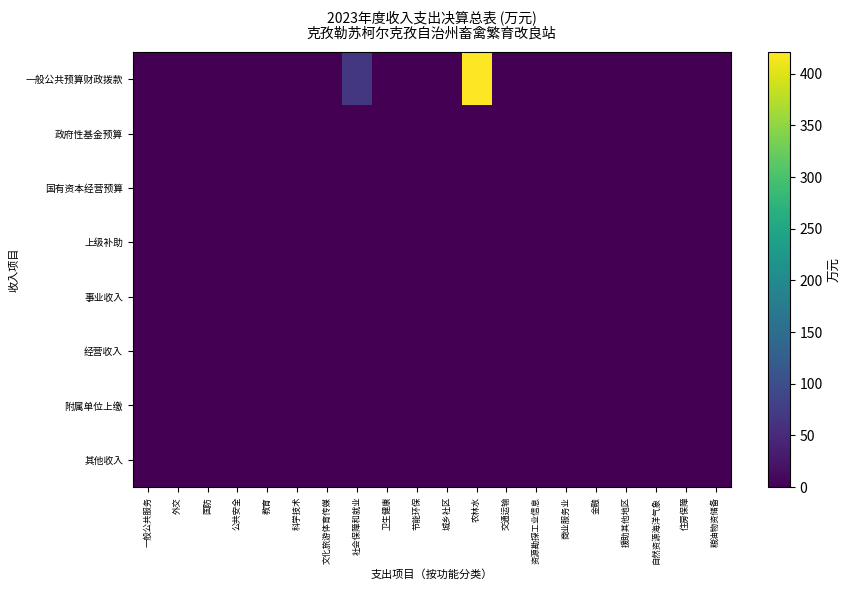

Reading left to right, what are all the values shown in this chart?

一般公共预算财政拨款: 一般公共服务=0.0	外交=0.0	国防=0.0	公共安全=0.0	教育=0.0	科学技术=0.0	文化旅游体育传媒=0.0	社会保障和就业=68.8	卫生健康=0.0	节能环保=0.0	城乡社区=0.0	农林水=421.1	交通运输=0.0	资源勘探工业信息=0.0	商业服务业=0.0	金融=0.0	援助其他地区=0.0	自然资源海洋气象=0.0	住房保障=0.0	粮油物资储备=0.0
政府性基金预算: 一般公共服务=0.0	外交=0.0	国防=0.0	公共安全=0.0	教育=0.0	科学技术=0.0	文化旅游体育传媒=0.0	社会保障和就业=0.0	卫生健康=0.0	节能环保=0.0	城乡社区=0.0	农林水=0.0	交通运输=0.0	资源勘探工业信息=0.0	商业服务业=0.0	金融=0.0	援助其他地区=0.0	自然资源海洋气象=0.0	住房保障=0.0	粮油物资储备=0.0
国有资本经营预算: 一般公共服务=0.0	外交=0.0	国防=0.0	公共安全=0.0	教育=0.0	科学技术=0.0	文化旅游体育传媒=0.0	社会保障和就业=0.0	卫生健康=0.0	节能环保=0.0	城乡社区=0.0	农林水=0.0	交通运输=0.0	资源勘探工业信息=0.0	商业服务业=0.0	金融=0.0	援助其他地区=0.0	自然资源海洋气象=0.0	住房保障=0.0	粮油物资储备=0.0
上级补助: 一般公共服务=0.0	外交=0.0	国防=0.0	公共安全=0.0	教育=0.0	科学技术=0.0	文化旅游体育传媒=0.0	社会保障和就业=0.0	卫生健康=0.0	节能环保=0.0	城乡社区=0.0	农林水=0.0	交通运输=0.0	资源勘探工业信息=0.0	商业服务业=0.0	金融=0.0	援助其他地区=0.0	自然资源海洋气象=0.0	住房保障=0.0	粮油物资储备=0.0
事业收入: 一般公共服务=0.0	外交=0.0	国防=0.0	公共安全=0.0	教育=0.0	科学技术=0.0	文化旅游体育传媒=0.0	社会保障和就业=0.0	卫生健康=0.0	节能环保=0.0	城乡社区=0.0	农林水=0.0	交通运输=0.0	资源勘探工业信息=0.0	商业服务业=0.0	金融=0.0	援助其他地区=0.0	自然资源海洋气象=0.0	住房保障=0.0	粮油物资储备=0.0
经营收入: 一般公共服务=0.0	外交=0.0	国防=0.0	公共安全=0.0	教育=0.0	科学技术=0.0	文化旅游体育传媒=0.0	社会保障和就业=0.0	卫生健康=0.0	节能环保=0.0	城乡社区=0.0	农林水=0.0	交通运输=0.0	资源勘探工业信息=0.0	商业服务业=0.0	金融=0.0	援助其他地区=0.0	自然资源海洋气象=0.0	住房保障=0.0	粮油物资储备=0.0
附属单位上缴: 一般公共服务=0.0	外交=0.0	国防=0.0	公共安全=0.0	教育=0.0	科学技术=0.0	文化旅游体育传媒=0.0	社会保障和就业=0.0	卫生健康=0.0	节能环保=0.0	城乡社区=0.0	农林水=0.0	交通运输=0.0	资源勘探工业信息=0.0	商业服务业=0.0	金融=0.0	援助其他地区=0.0	自然资源海洋气象=0.0	住房保障=0.0	粮油物资储备=0.0
其他收入: 一般公共服务=0.0	外交=0.0	国防=0.0	公共安全=0.0	教育=0.0	科学技术=0.0	文化旅游体育传媒=0.0	社会保障和就业=0.0	卫生健康=0.0	节能环保=0.0	城乡社区=0.0	农林水=0.0	交通运输=0.0	资源勘探工业信息=0.0	商业服务业=0.0	金融=0.0	援助其他地区=0.0	自然资源海洋气象=0.0	住房保障=0.0	粮油物资储备=0.0